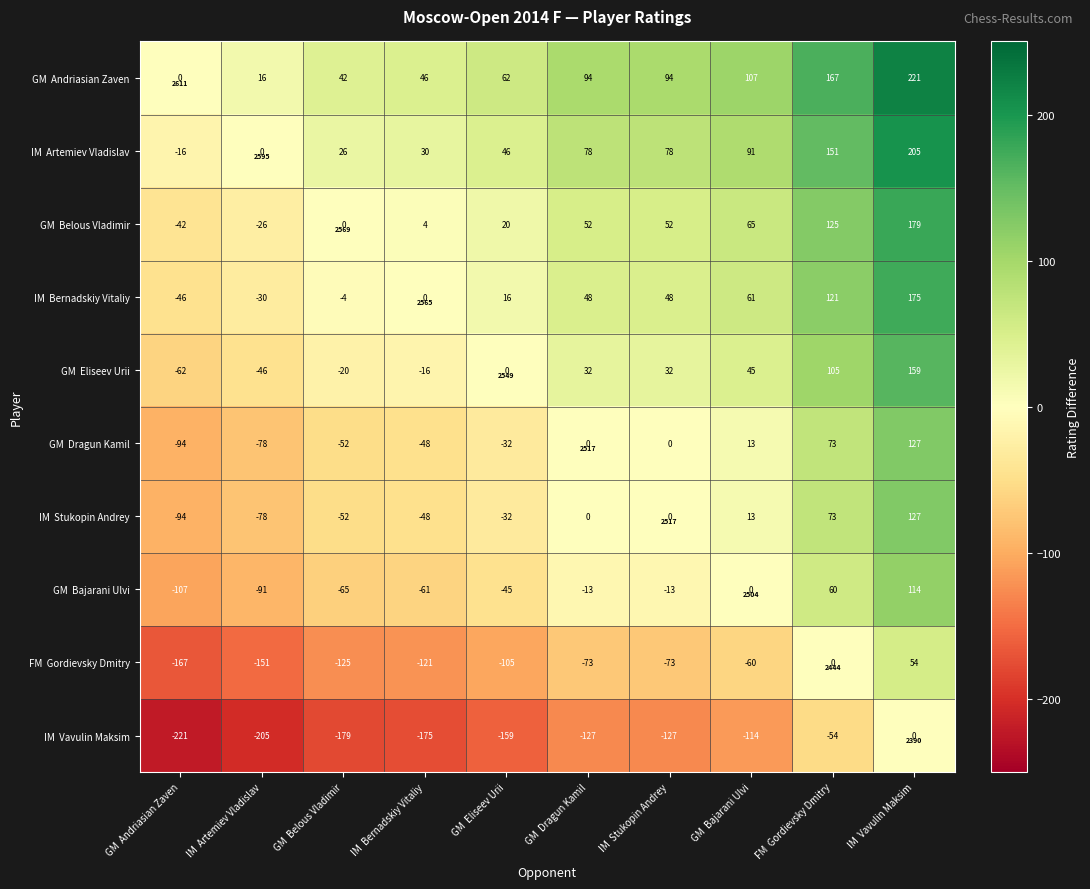

How many values in FM Gordievsky Dmitry are above zero?

1